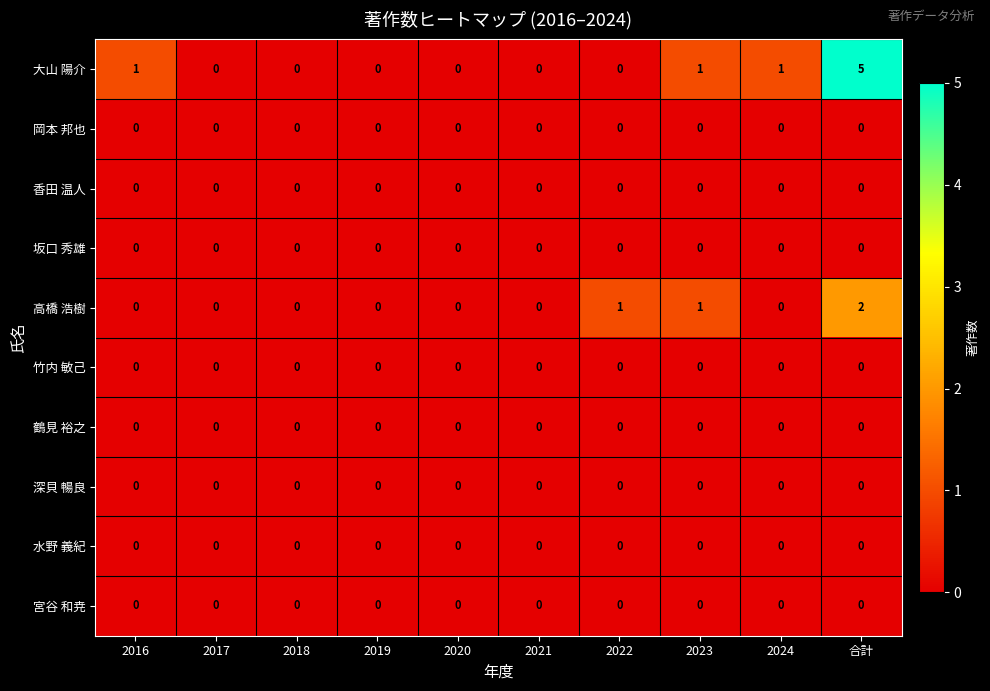

At which category is the sum across all series the highest?

合計